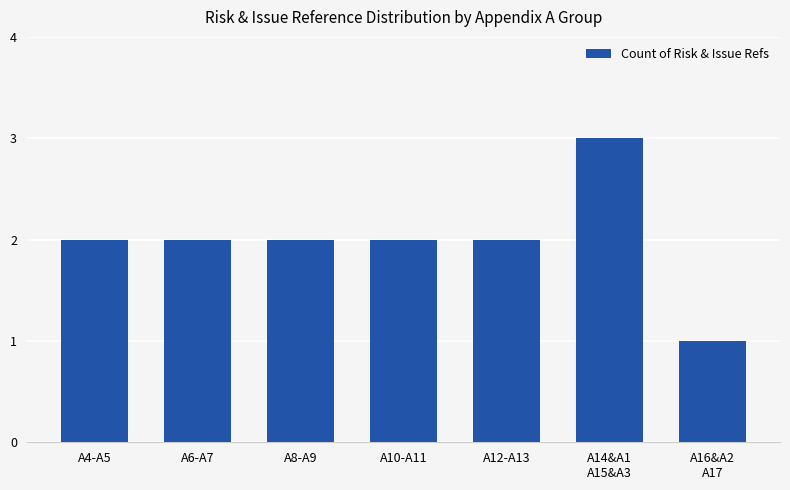

What is the difference between the second highest and minimum values?

1